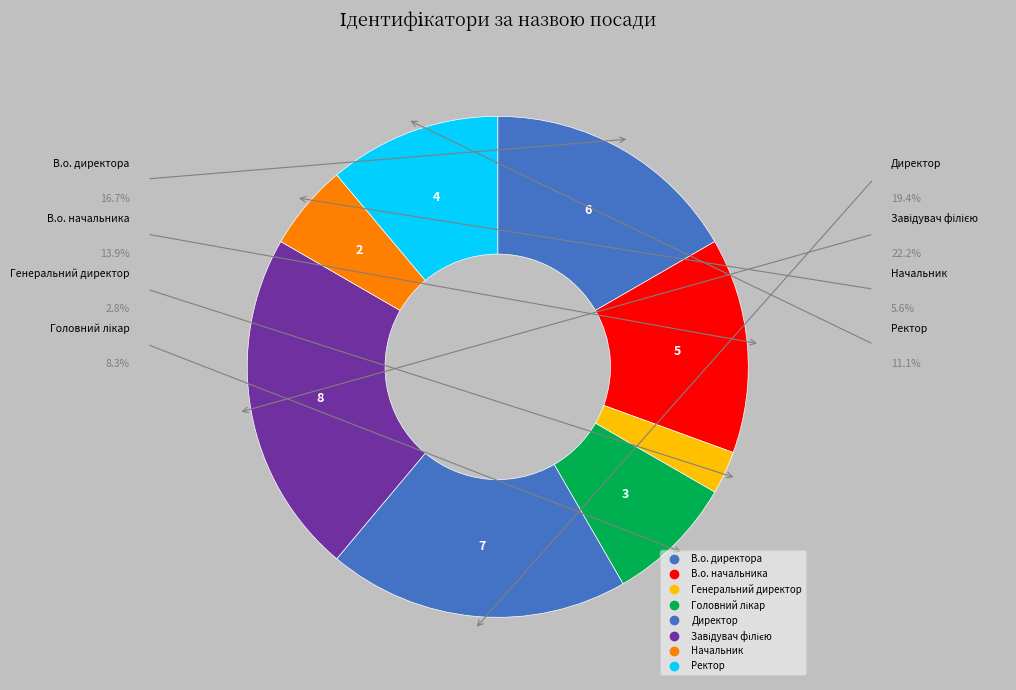

Is the sum of Завідувач філією and В.о. начальника greater than half?

No